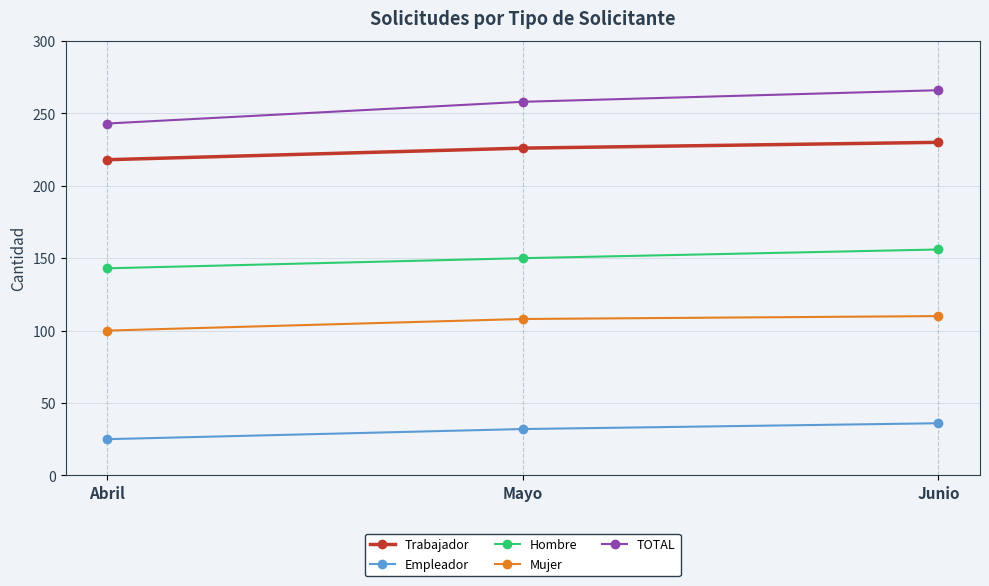

What is the difference between the maximum and minimum values in the Trabajador series?

12